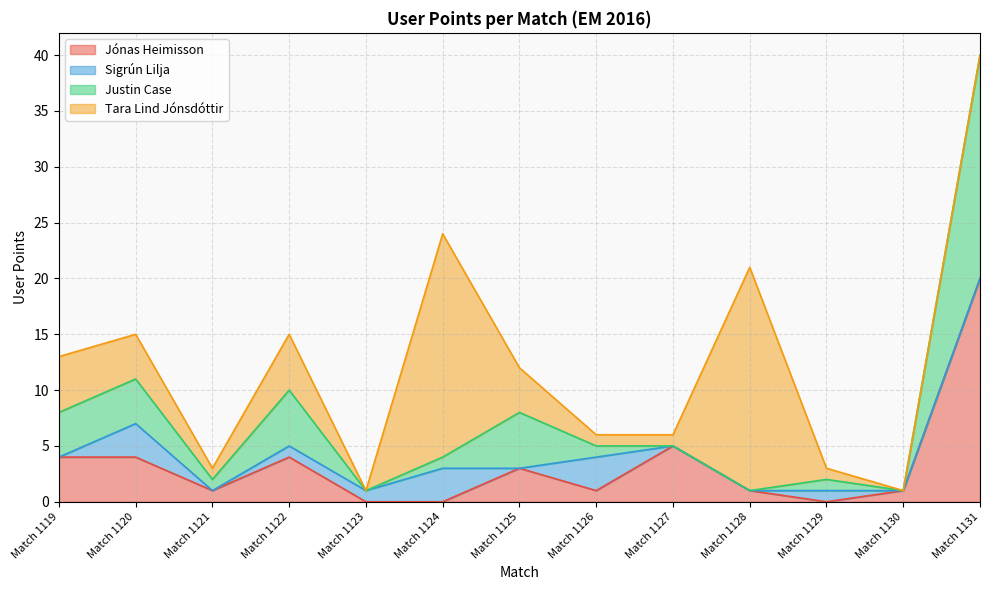

How many interior local valleys does the Justin Case series have?

4